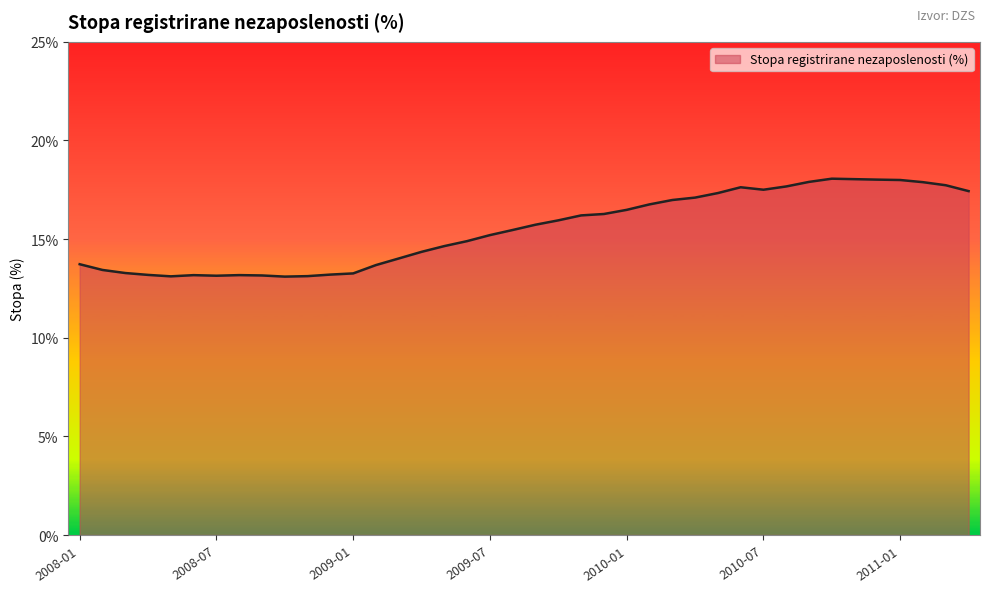

What is the difference between the maximum and minimum values?

5.0